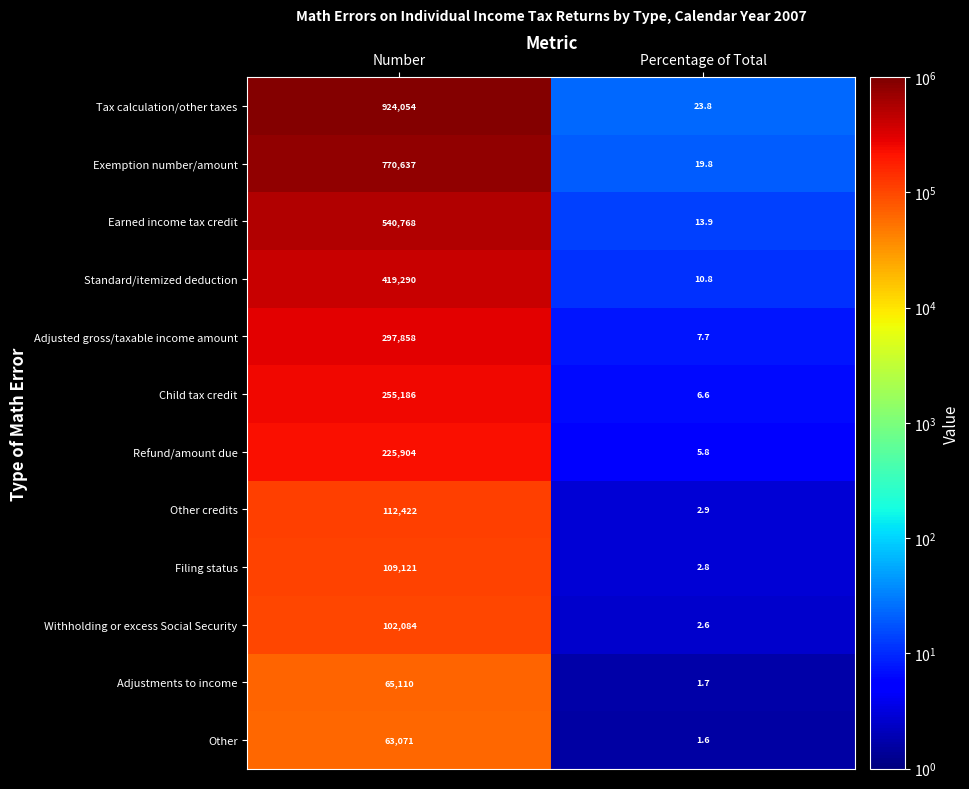

What is the average value of the Tax calculation/other taxes series?

462038.9